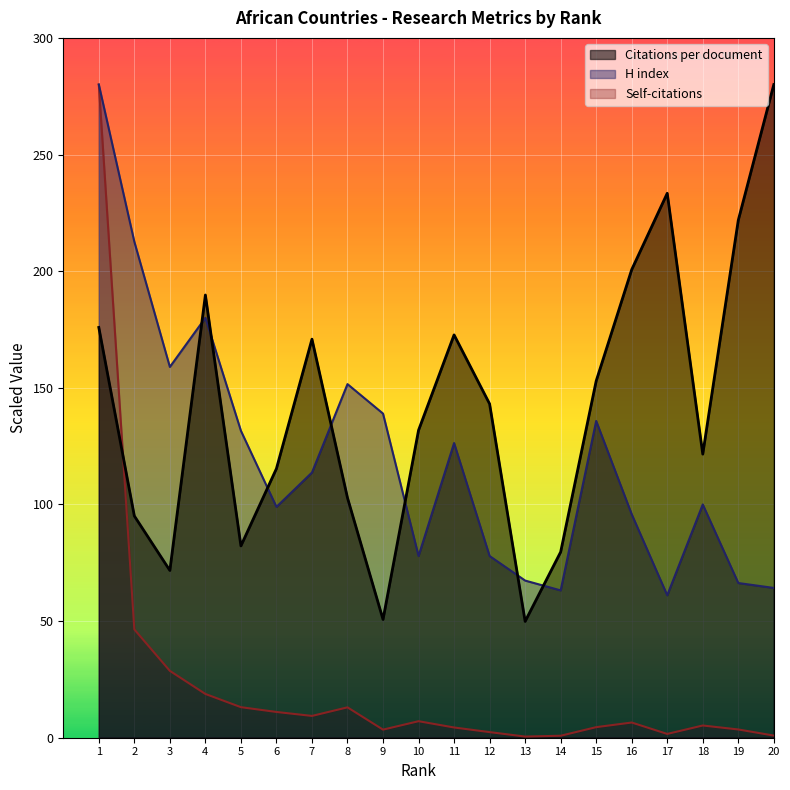

At how many categories does at least one series exceed 69?

19